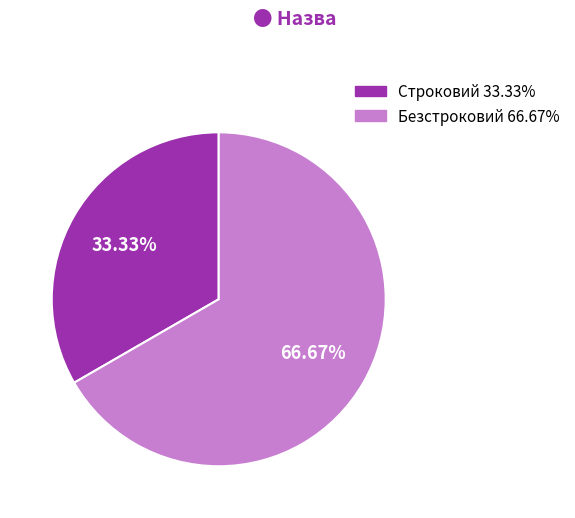

Which slice represents more than half of the pie?

Безстроковий